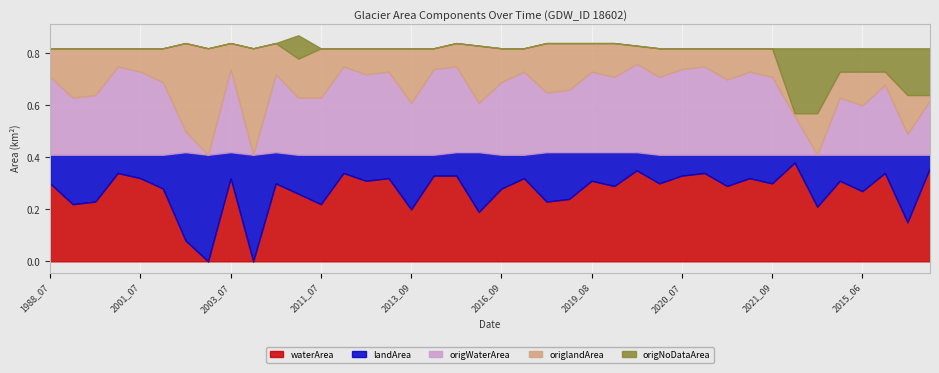

Rank the series by their maximum value, from highest to lowest.

landArea, origlandArea, waterArea, origWaterArea, origNoDataArea